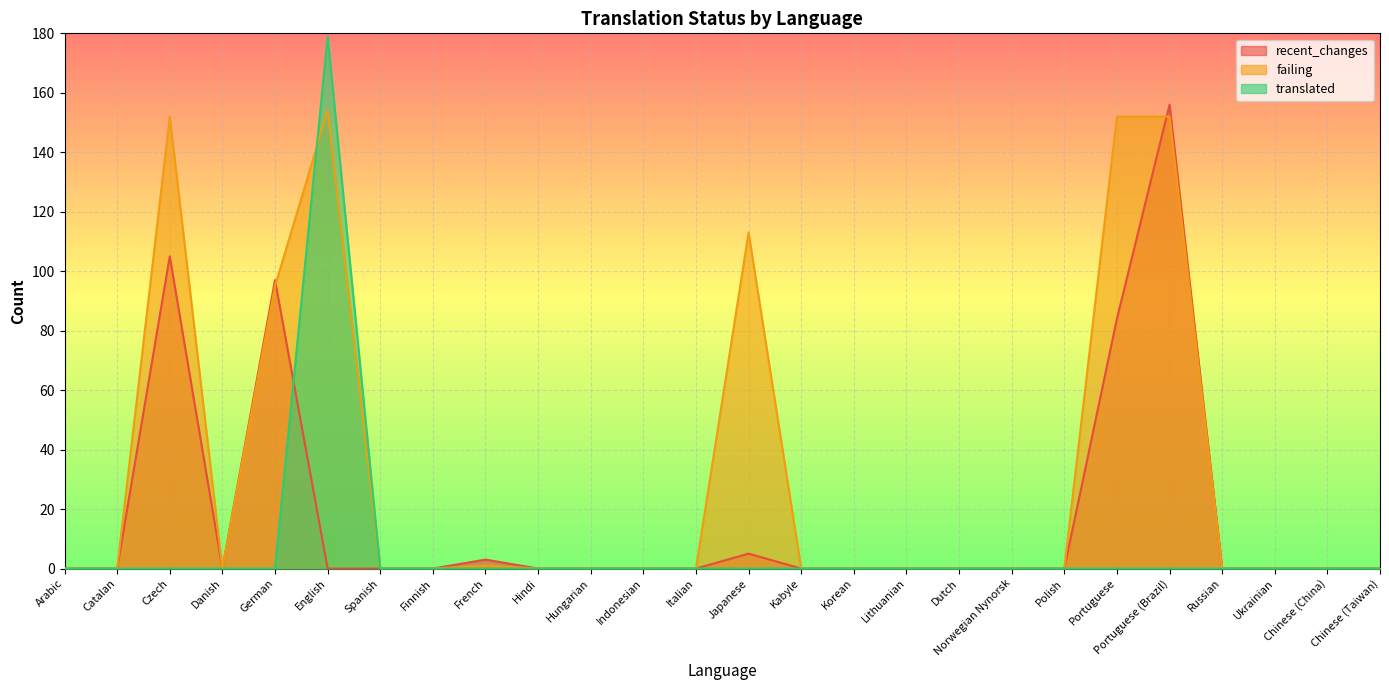

What is the label of the 5th point from the left?

German